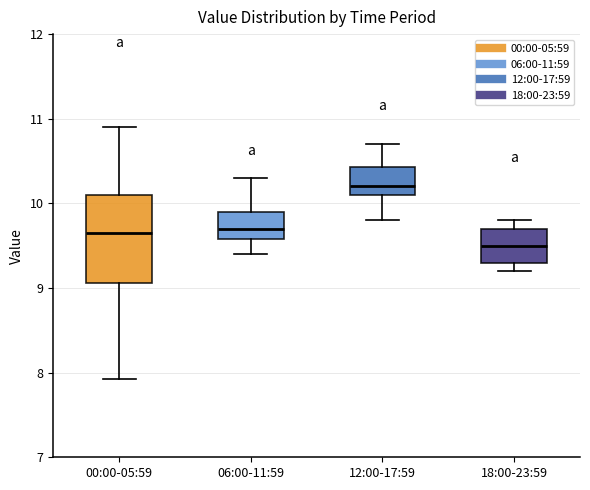

Where is the upper edge of the box for 18:00-23:59 on the y-axis? The values are not printed on the chart, so give them approximately, as read against the axis.

9.7